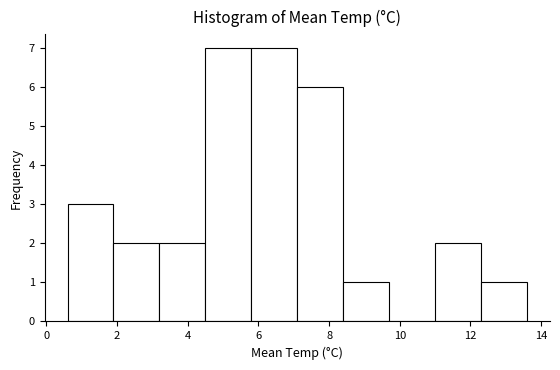

Reading left to right, list every bar in this chart as the range it spans on the x-axis followed by its height. Neither the bar edges nor the heights are printed on the chart, so give them approximately, as read against the axes.

0.6 to 1.9: 3
1.9 to 3.2: 2
3.2 to 4.5: 2
4.5 to 5.8: 7
5.8 to 7.1: 7
7.1 to 8.4: 6
8.4 to 9.7: 1
9.7 to 11.0: 0
11.0 to 12.3: 2
12.3 to 13.6: 1